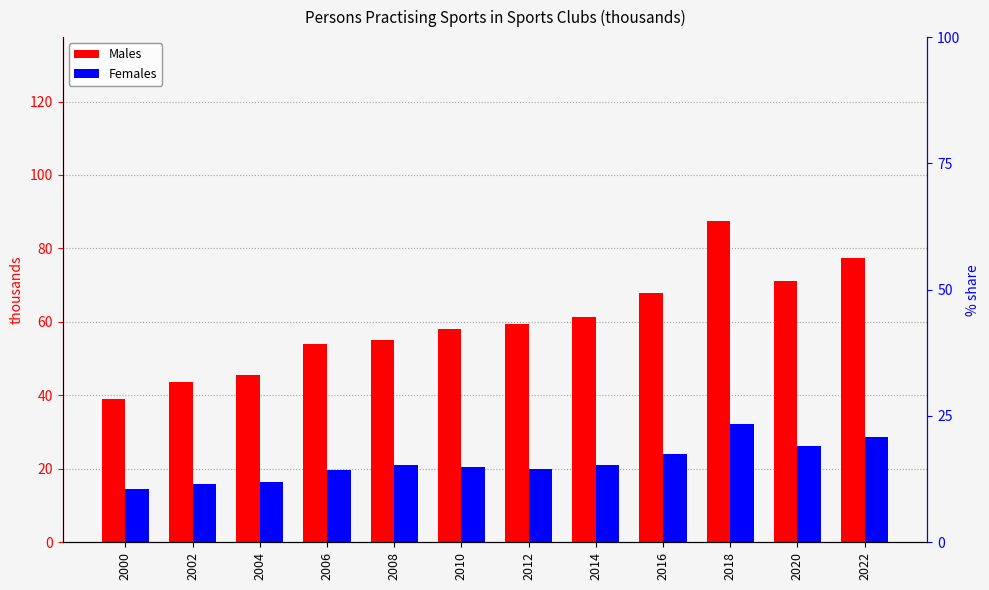

What is the average value of the Females series?

21.7